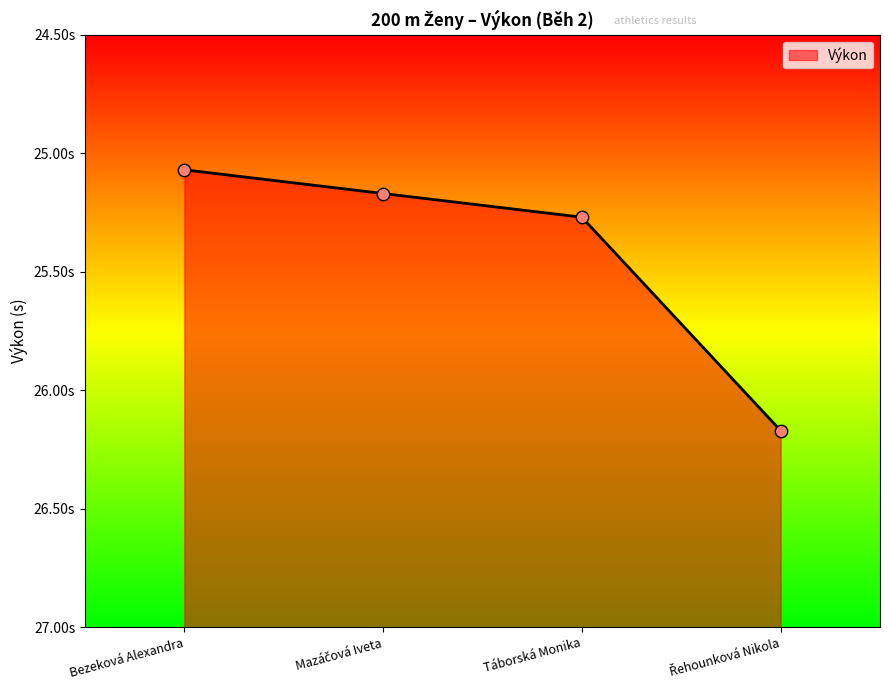

What is the ratio of the value at Mazáčová Iveta to the value at Bezeková Alexandra?

1.0